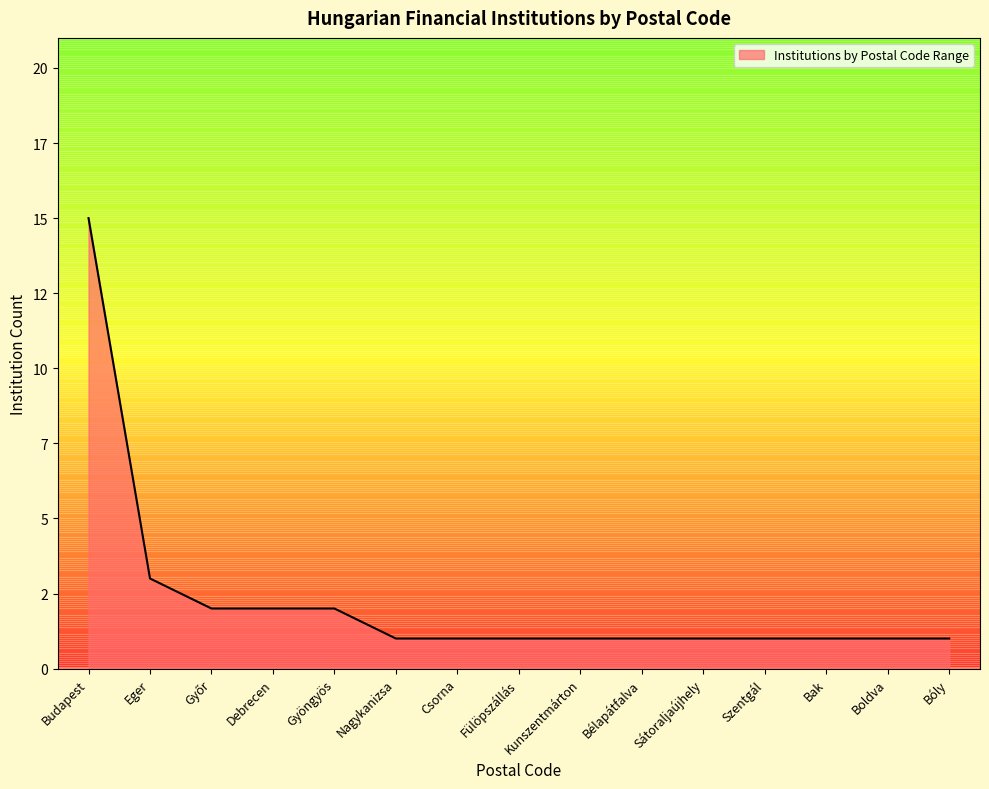

Is this an area chart (filled region under the line)?

Yes